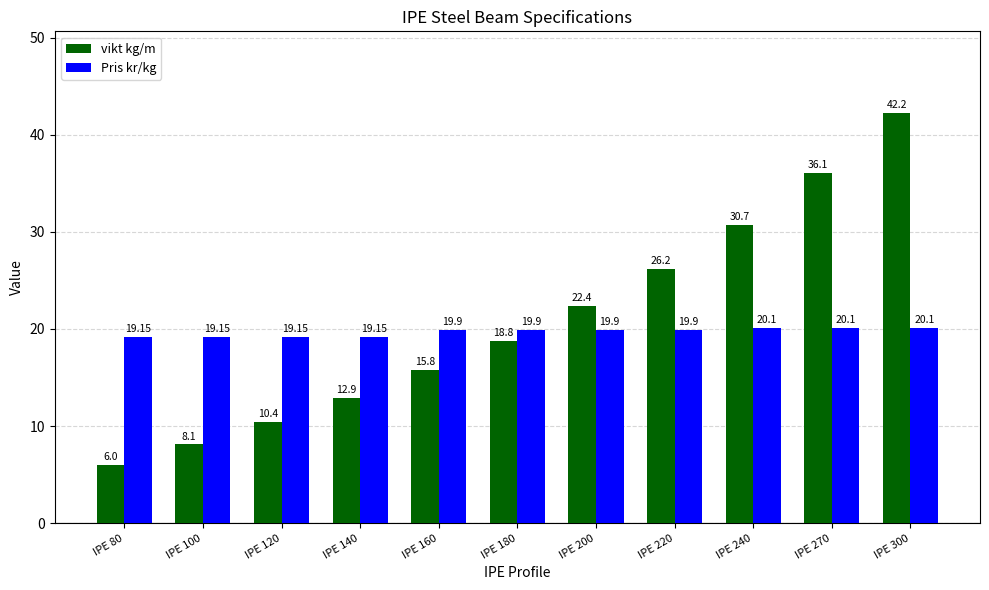

How many bars are there in total?

22